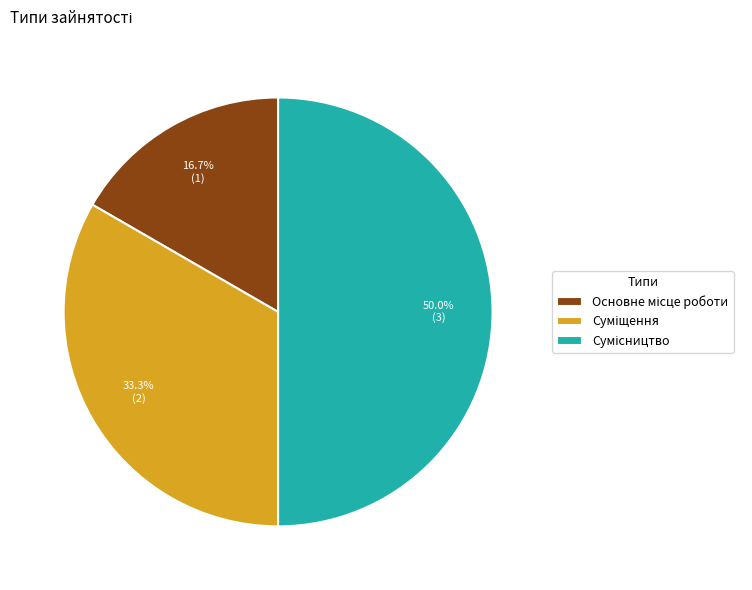

To the nearest percent, what is the combined percentage of Основне місце роботи and Суміщення?

50%